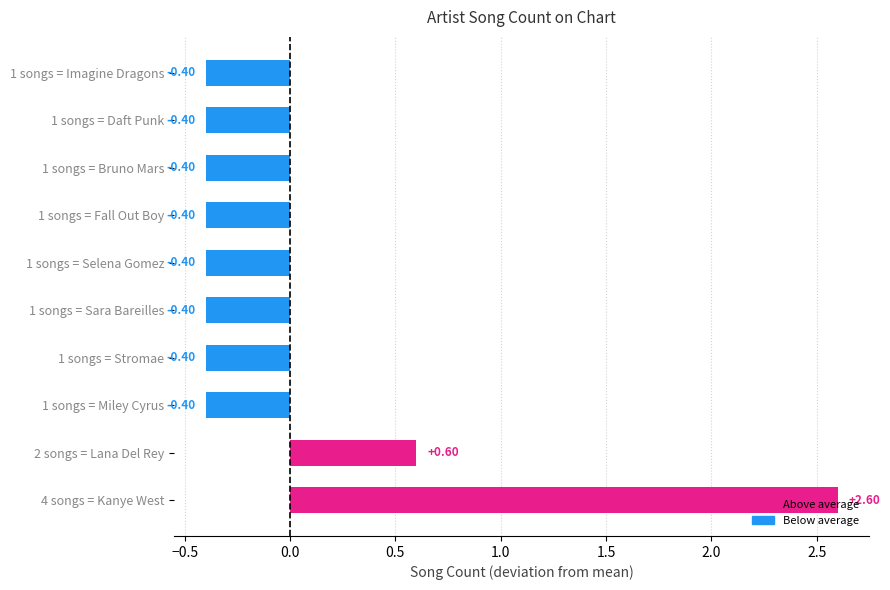

How many values are above zero?

2